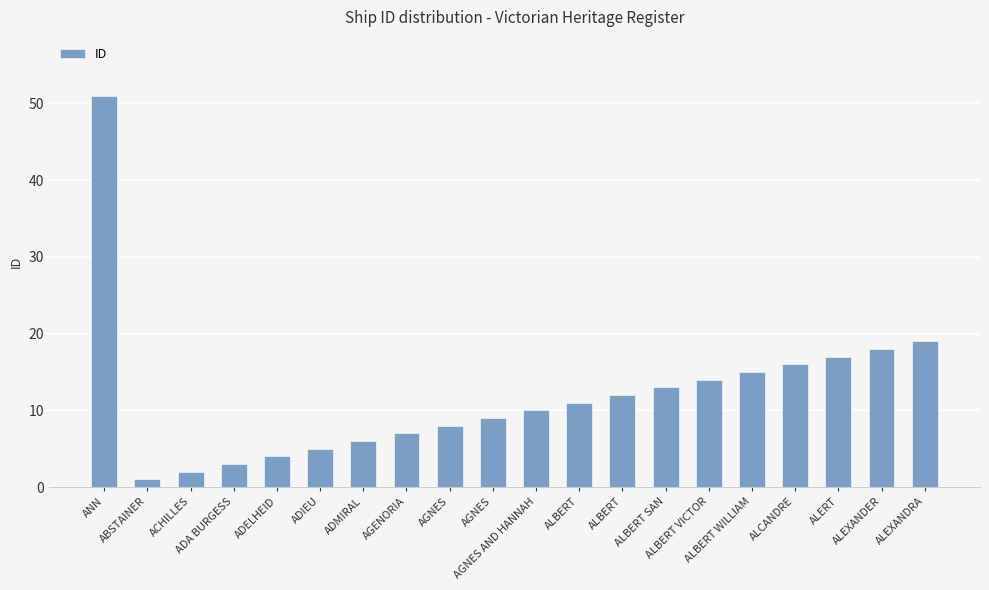

Which has a higher value, AGNES or AGENORIA?

AGNES